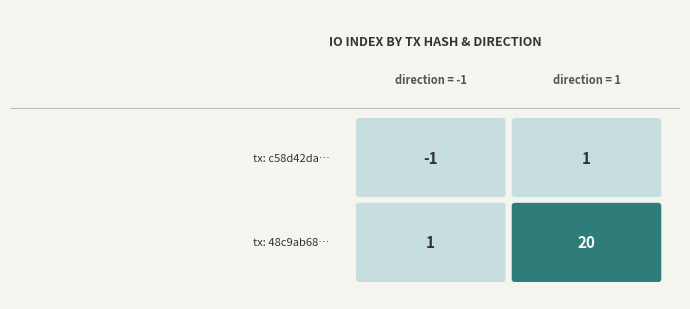

What is the maximum value for 48c9ab68e41154f25c2fa513f7da67a2d0d2918?

20